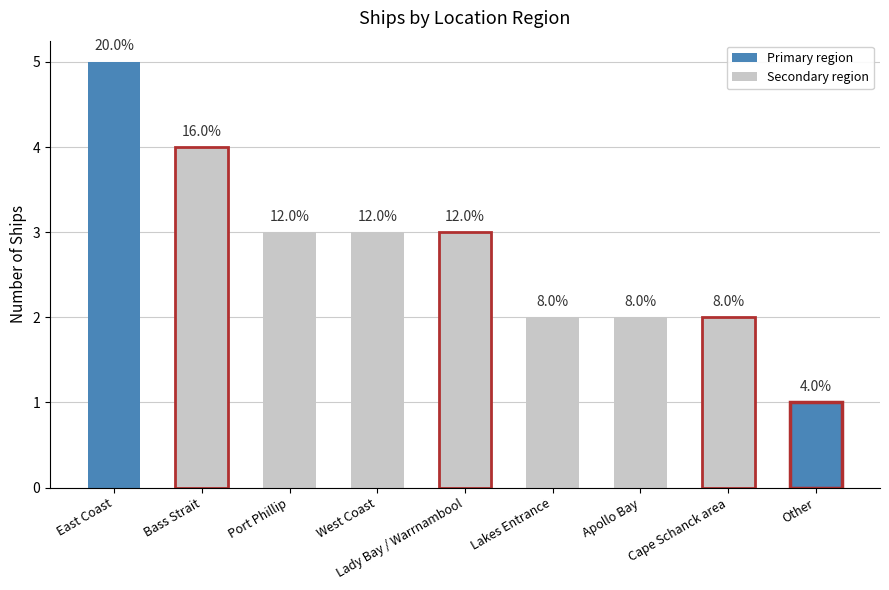

What is the minimum value shown in the chart?

1